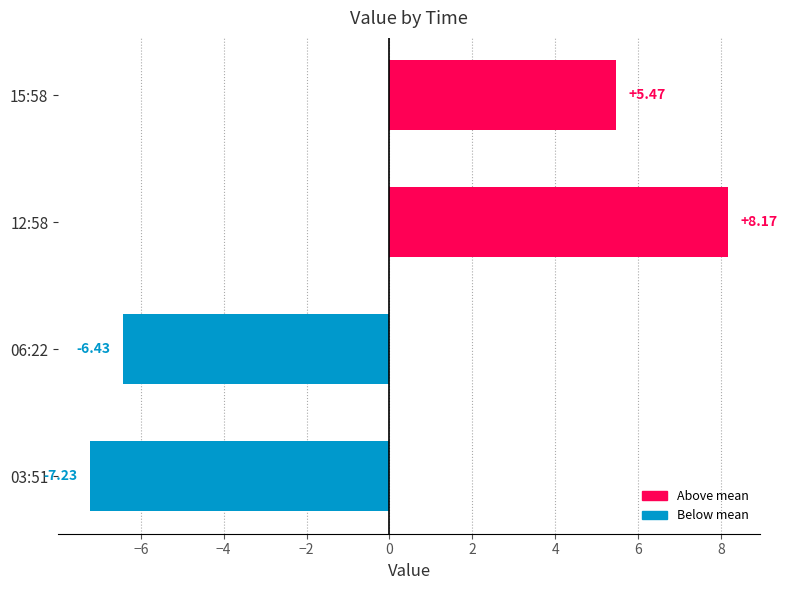

Which label corresponds to the smallest value in the chart?

03:51